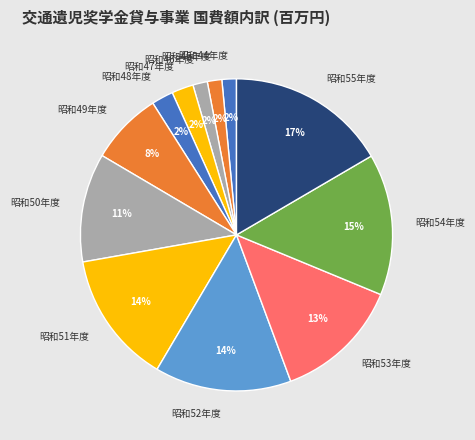

To the nearest percent, what is the average slice percentage?

8%